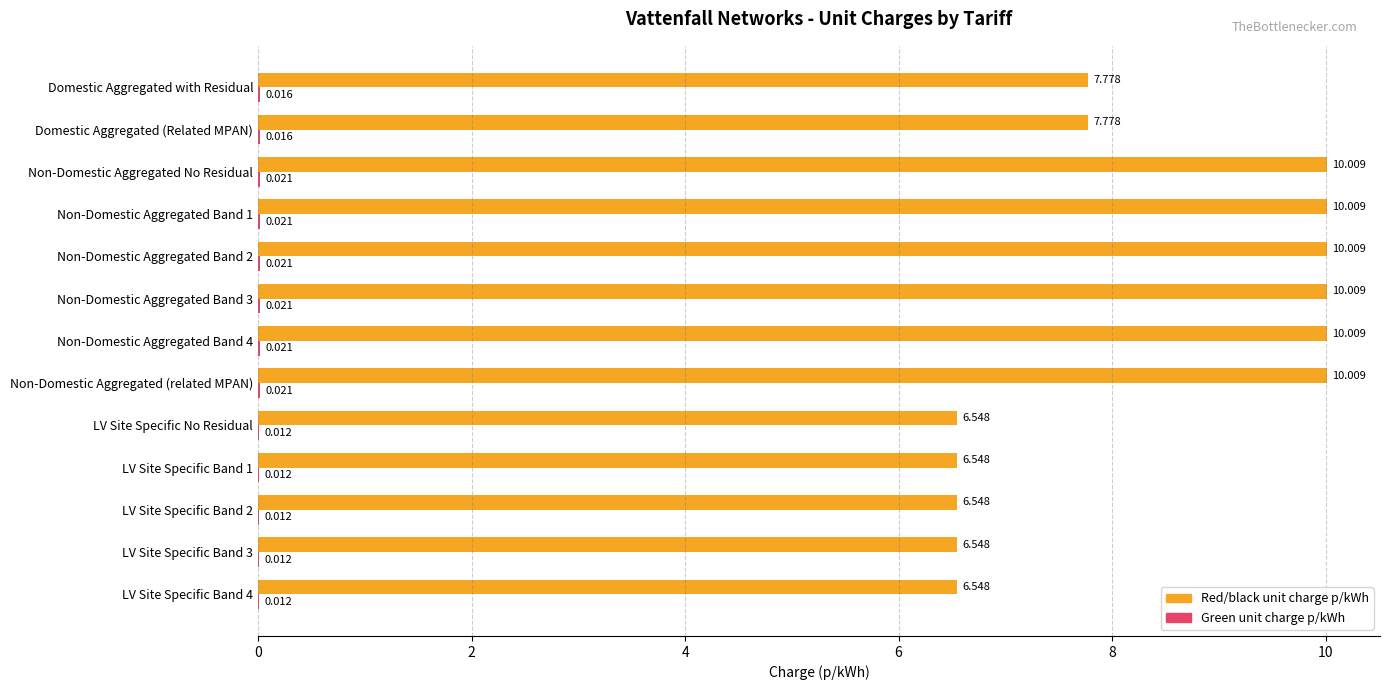

Between Domestic Aggregated with Residual and Non-Domestic Aggregated Band 4, which series saw the biggest shift?

Red/black unit charge p/kWh